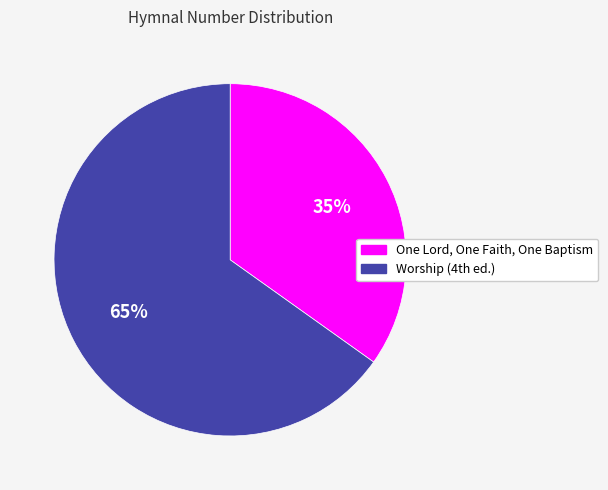

How many segments does this pie chart have?

2